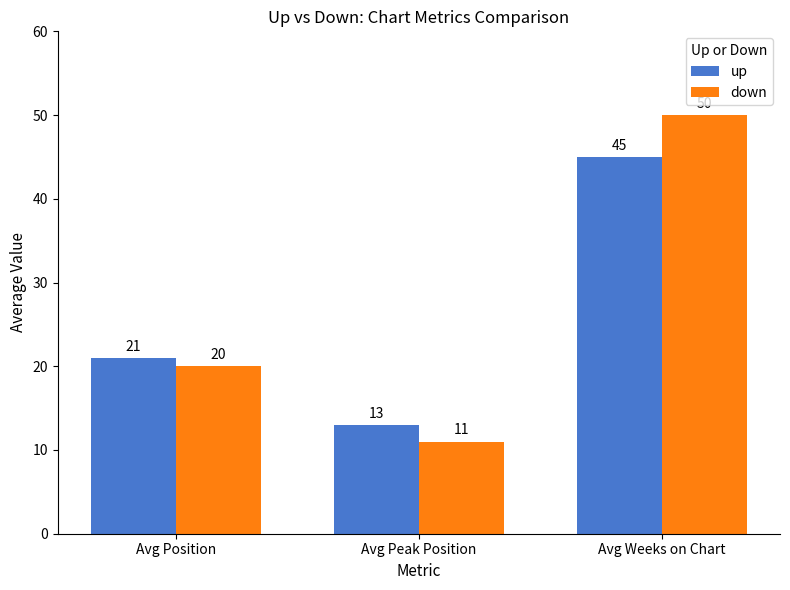

List the labels in order of down value, smallest first.

Avg Peak Position, Avg Position, Avg Weeks on Chart